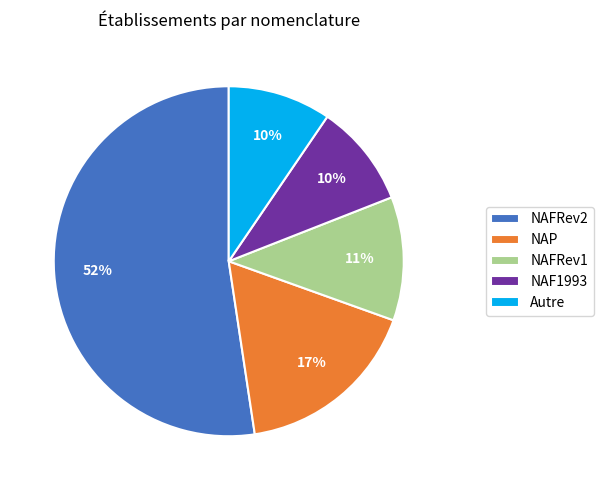

What is the ratio of the value at NAF1993 to the value at Autre?

1.0